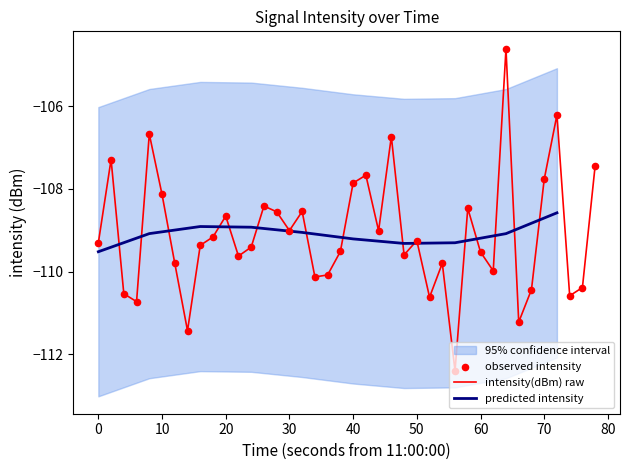

True or false: intensity(dBm) raw has a value of -28.2 at 20.

False